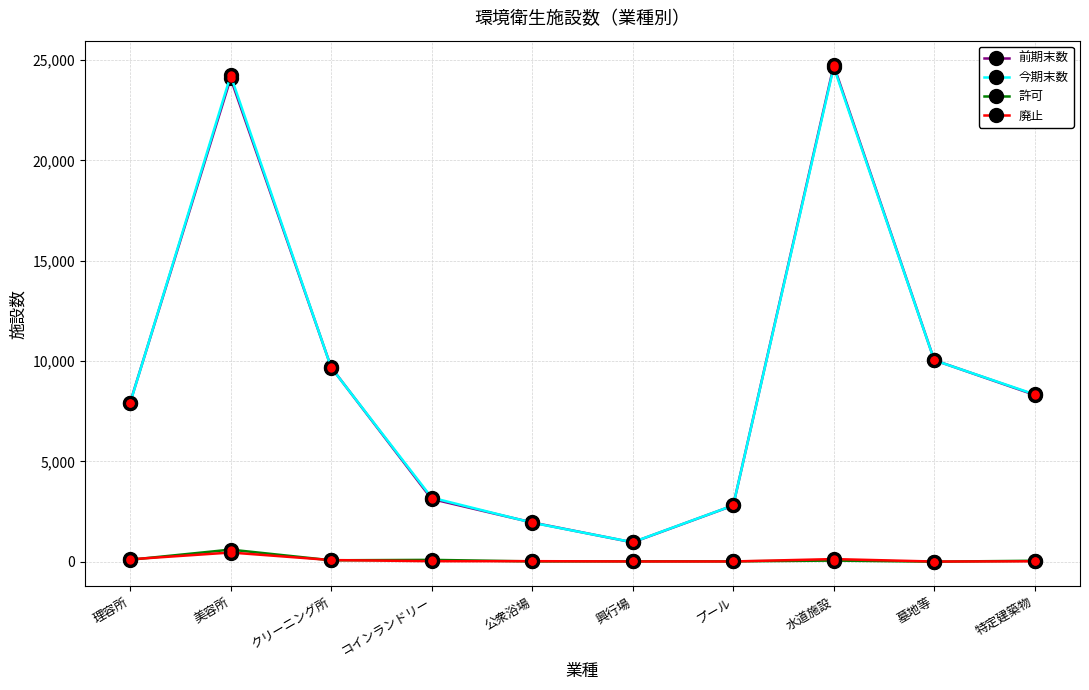

In 前期末数, how many points are lower than both neighbors (excluding endpoints)?

1